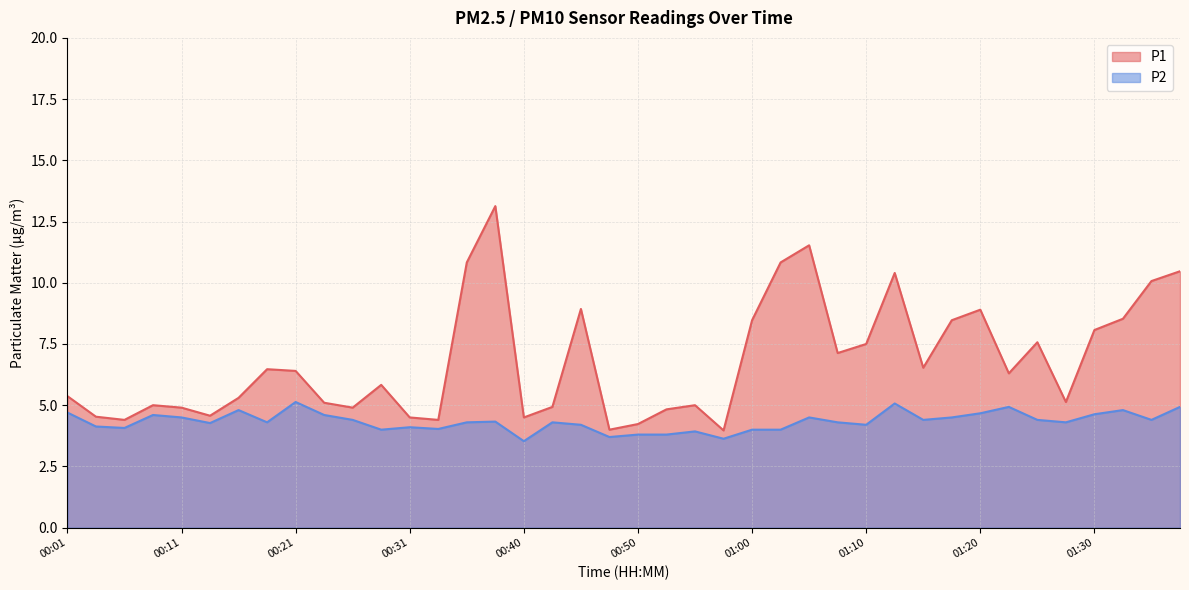

At which label is P1 closest to 8?

01:30